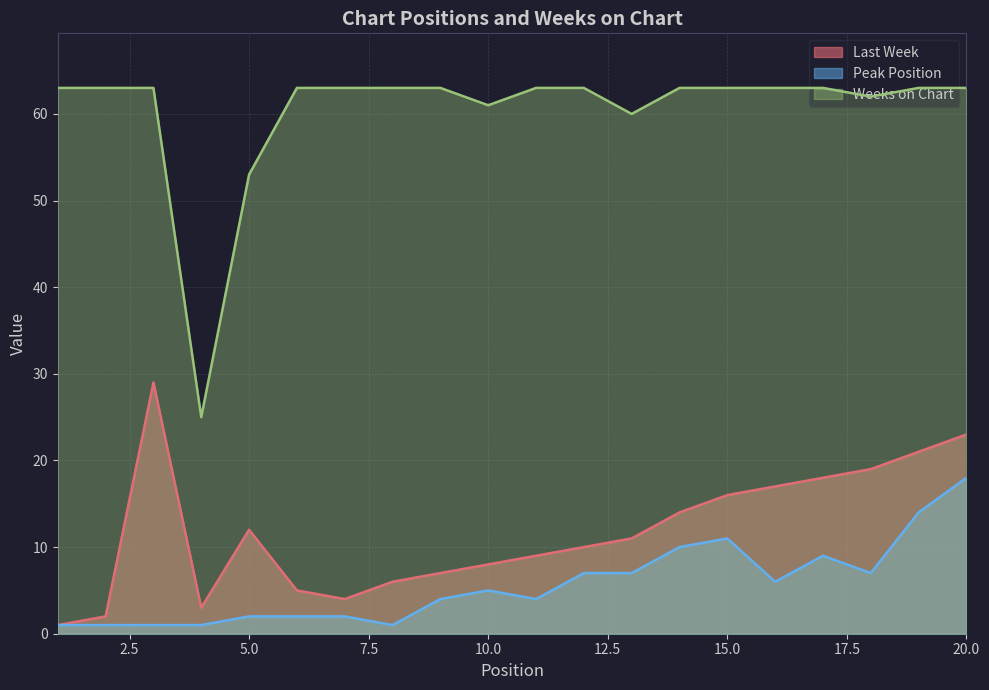

At which category does Weeks on Chart reach its first local valley?

4